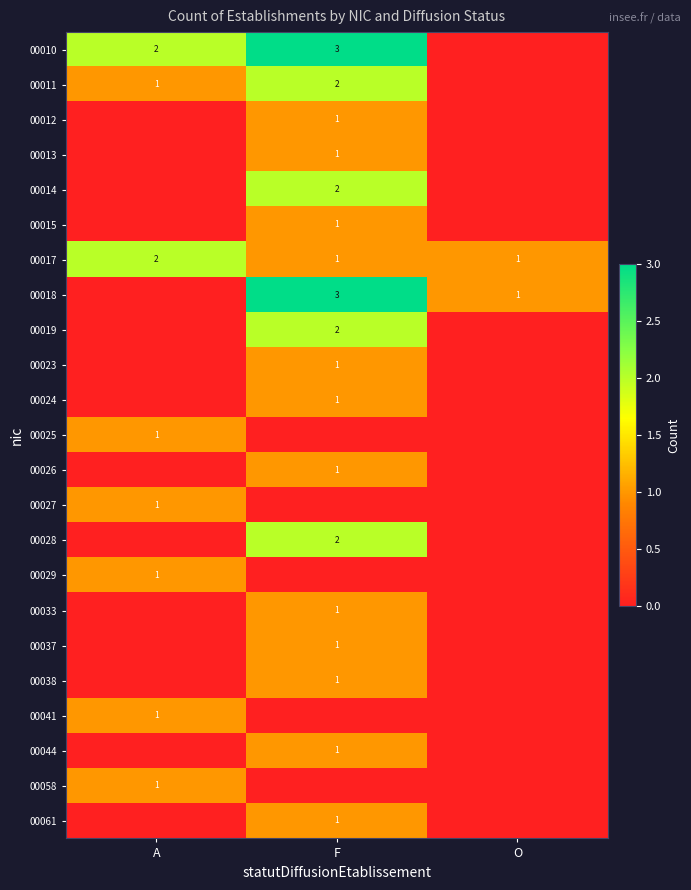

Between A and F, which is larger?

F